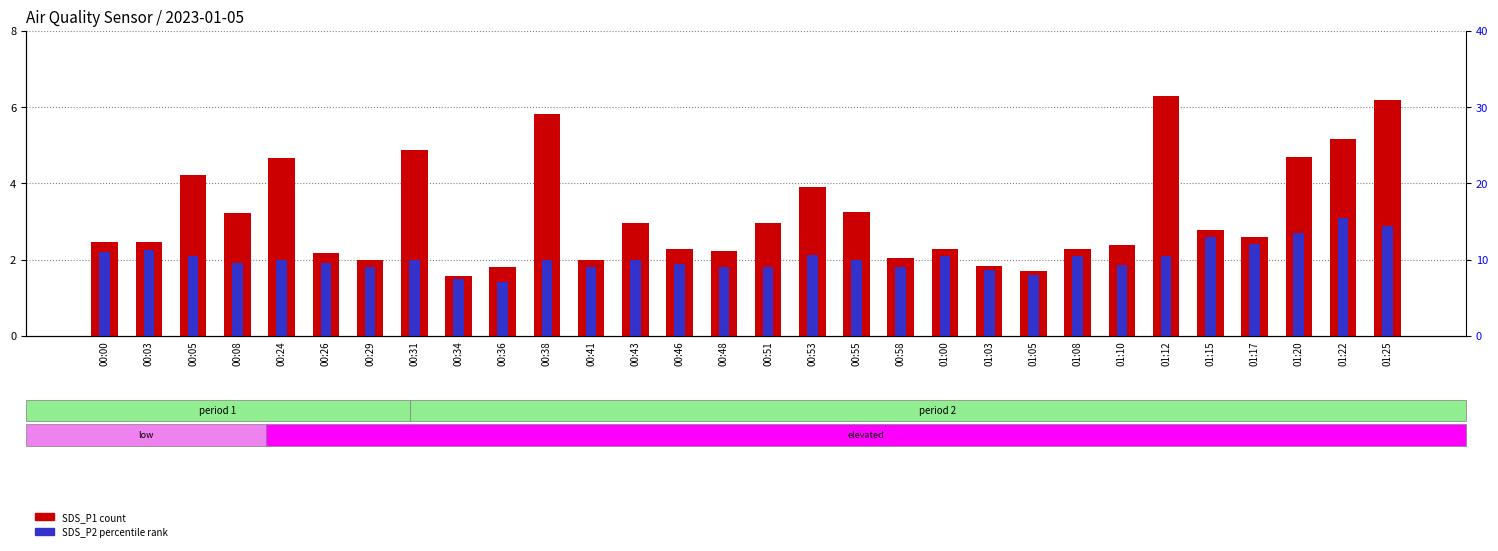

What is the difference between the second highest and minimum values in the SDS_P2 (percentile rank) series?

1.5